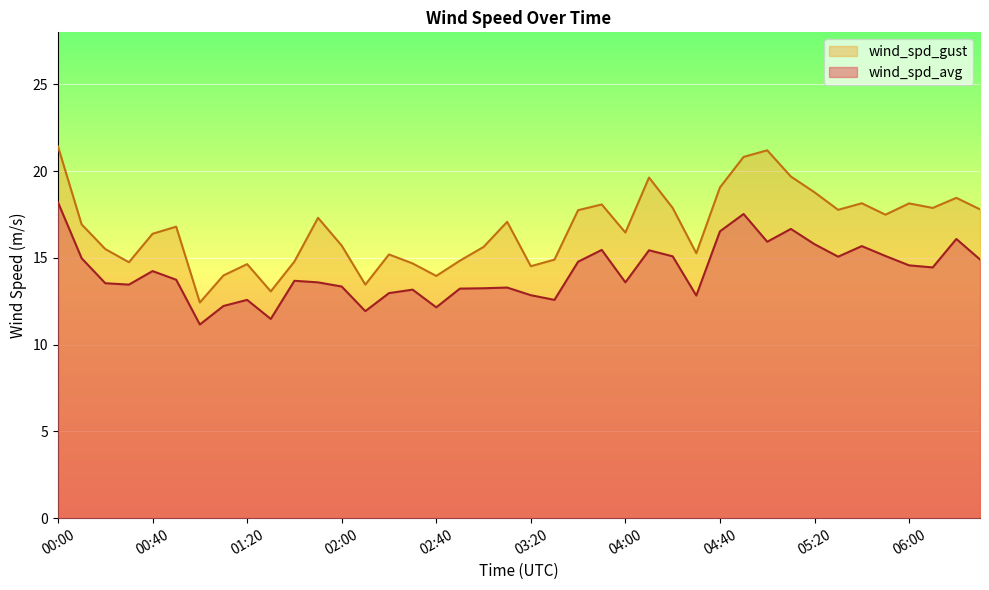

What is the sum of all wind_spd_avg values?

567.2